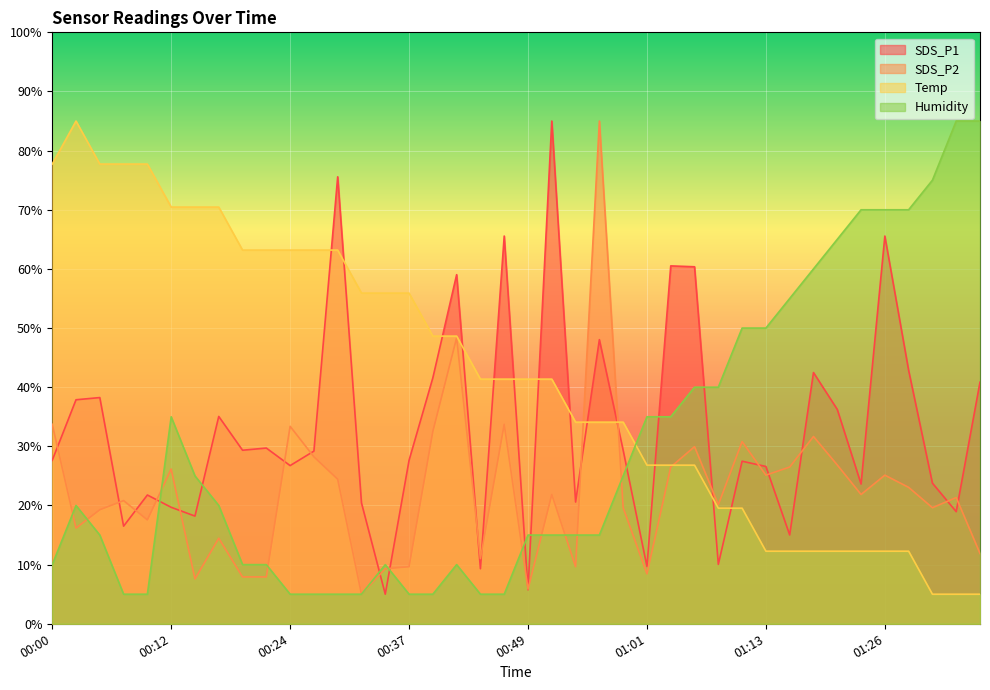

Is the value of SDS_P2 at 00:22 greater than the value of Temp at 01:28?

No